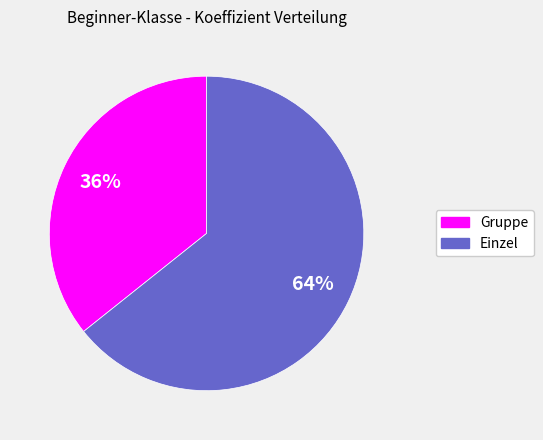

Is there a majority slice in this chart?

Yes